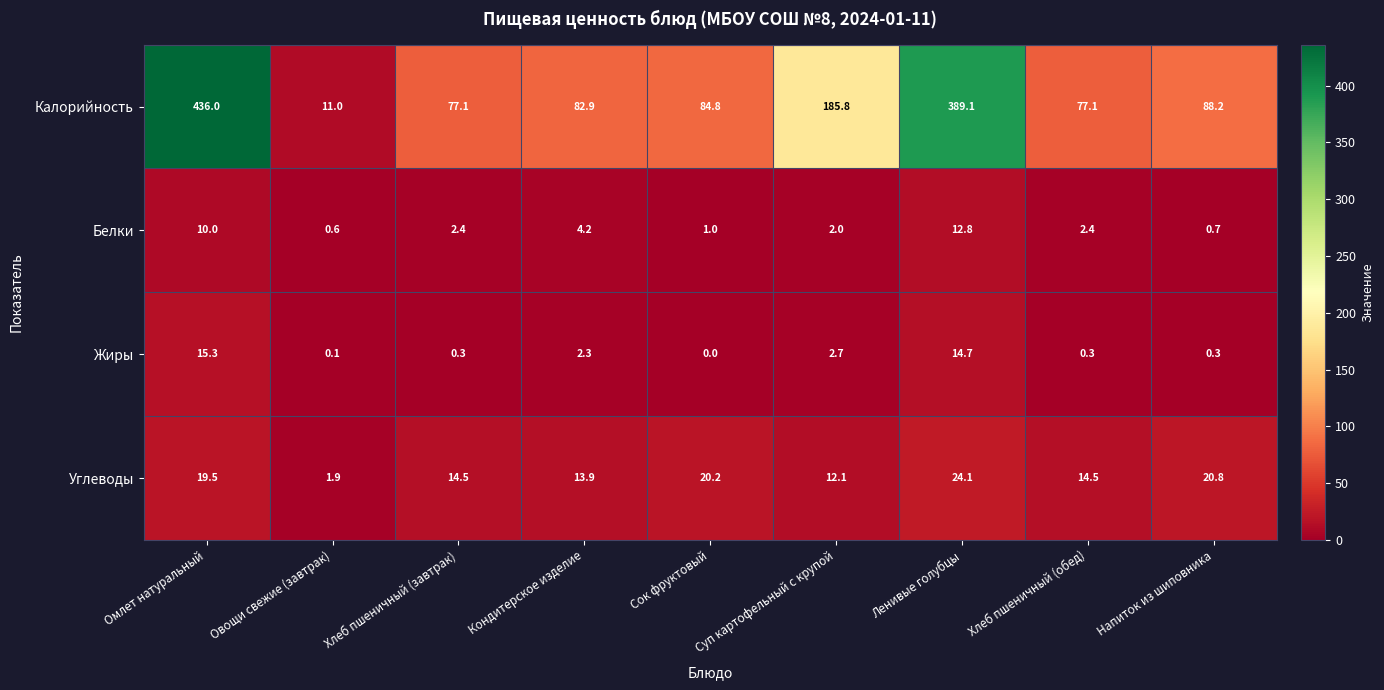

The value of Калорийность at Напиток из шиповника is 46.9. True or false?

False